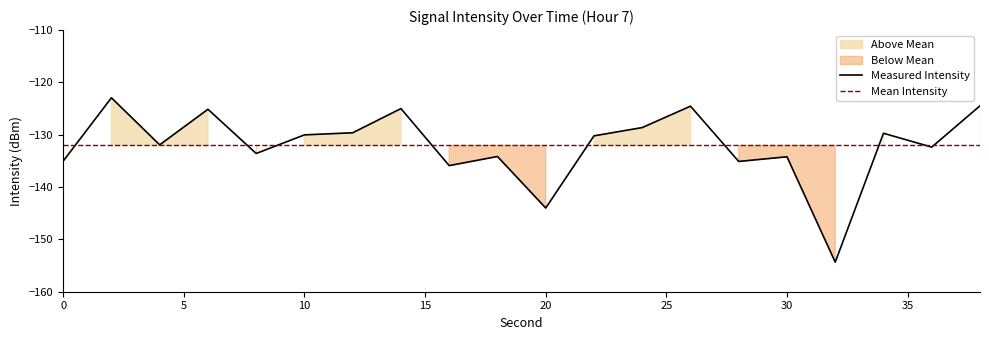

True or false: Measured Intensity has a value of -135.0 at 0.

True